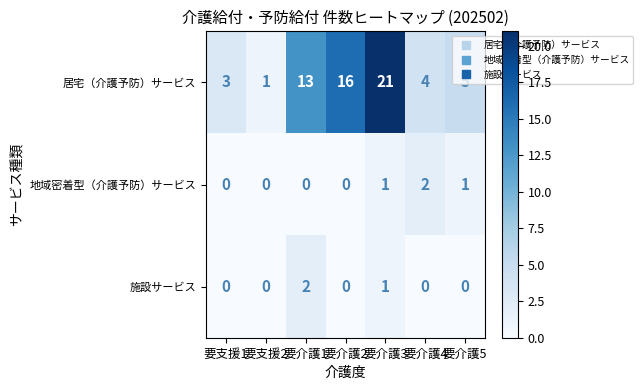

Read the 居宅（介護予防）サービス value at 要支援1.

3